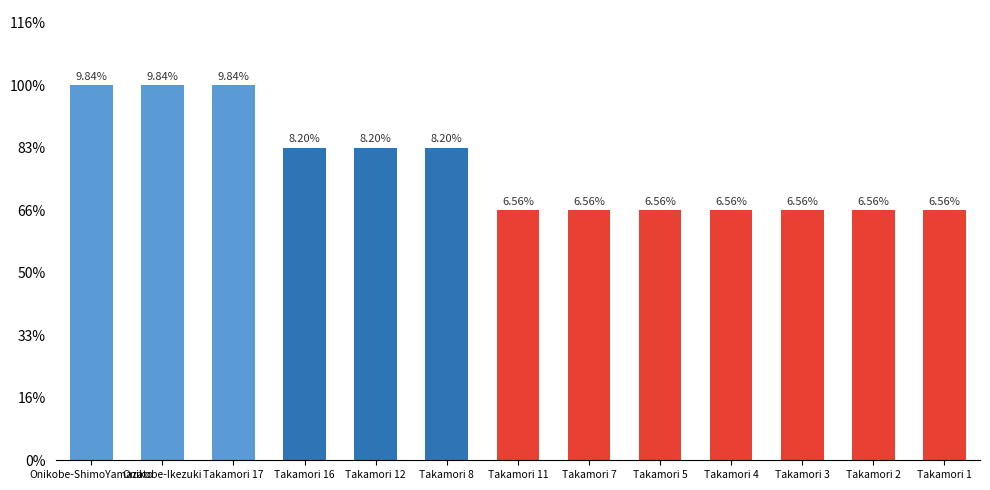

Does the chart contain any negative values?

No